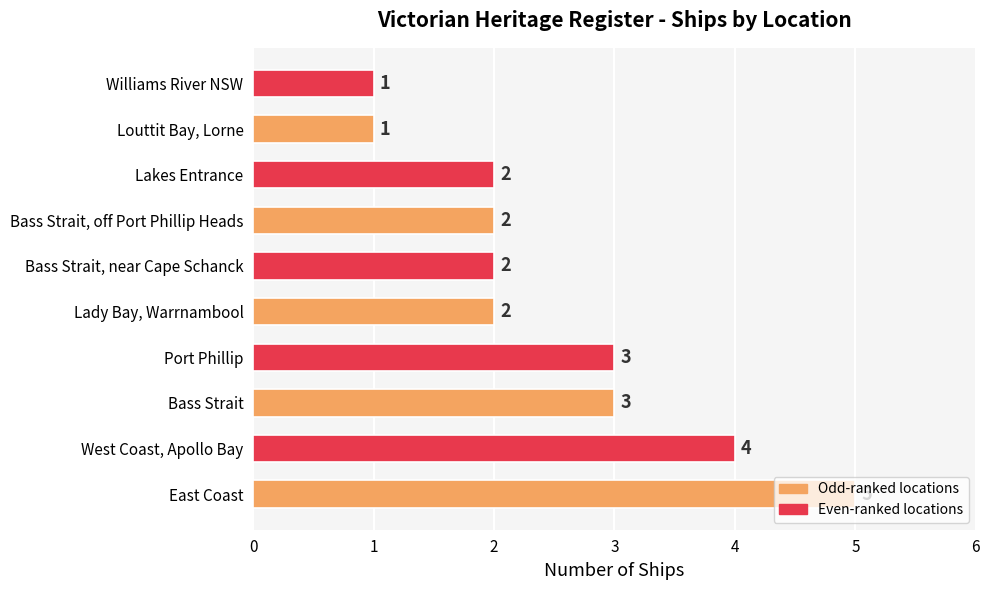

At which category does the chart reach its peak across all series?

East Coast